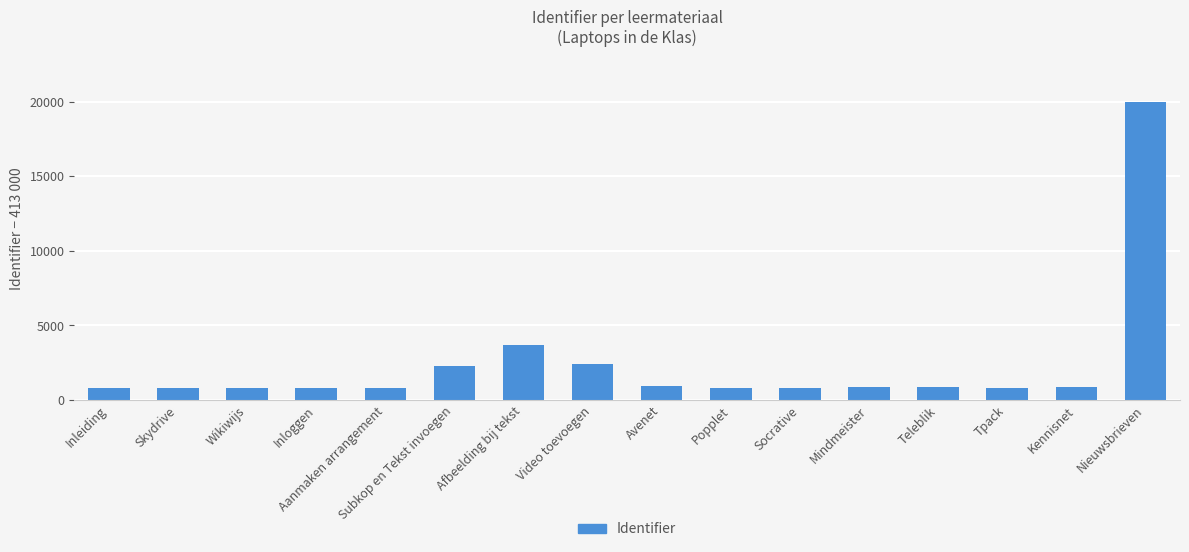

How many values are below 846?

8